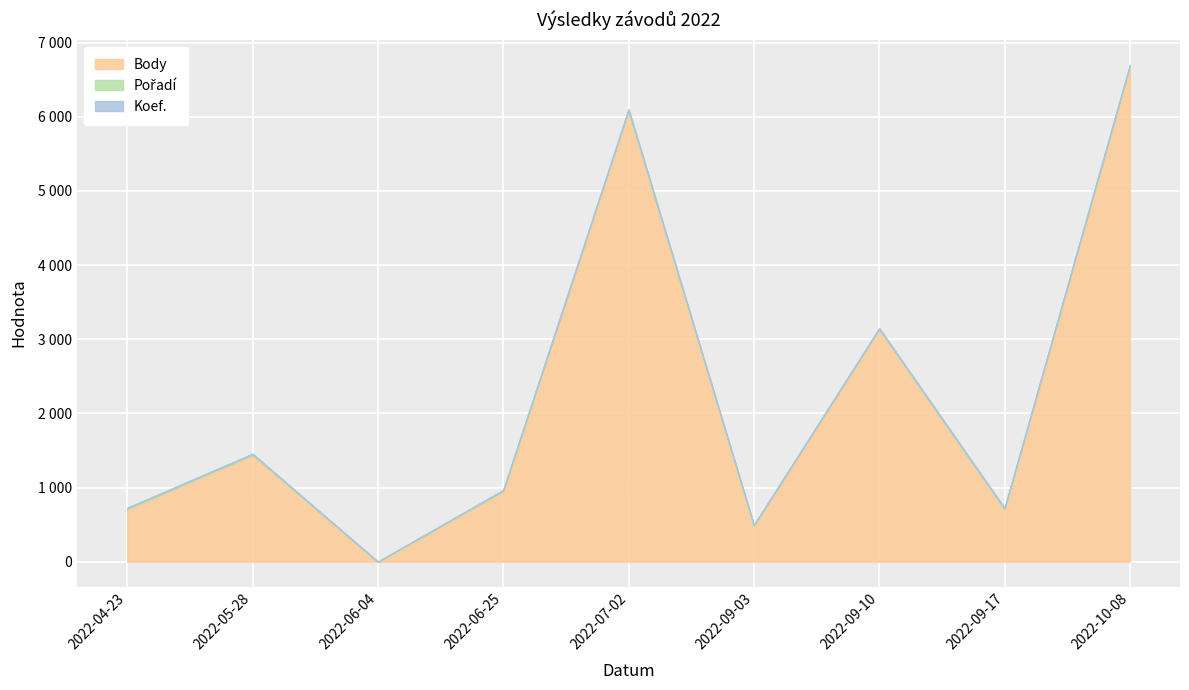

At which label is Koef. closest to 6?

2022-04-23